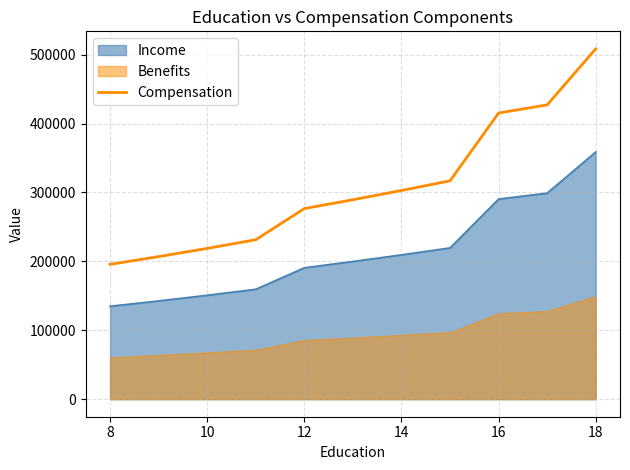

True or false: the data has more than 1 interior local peaks.

False